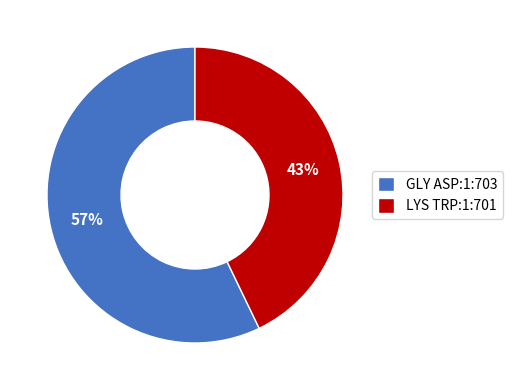

How many segments does this pie chart have?

2